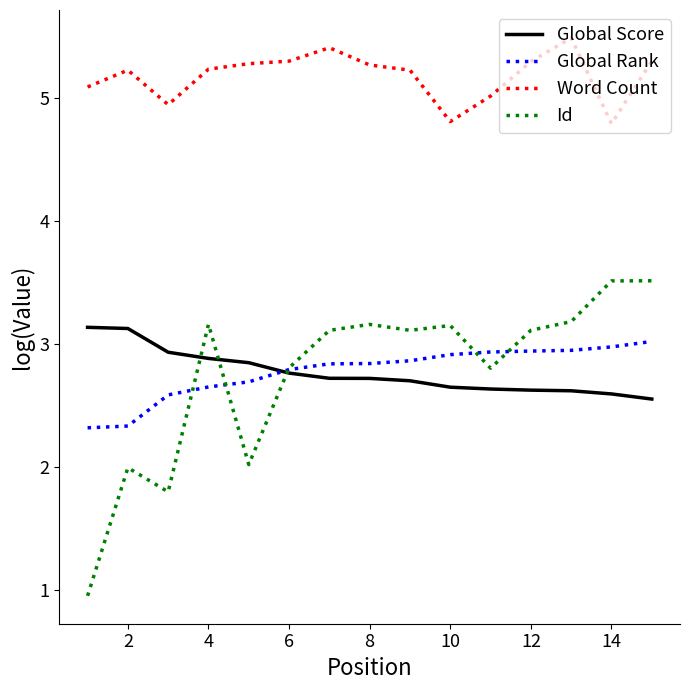

Which series has the largest total across all categories?

Word Count